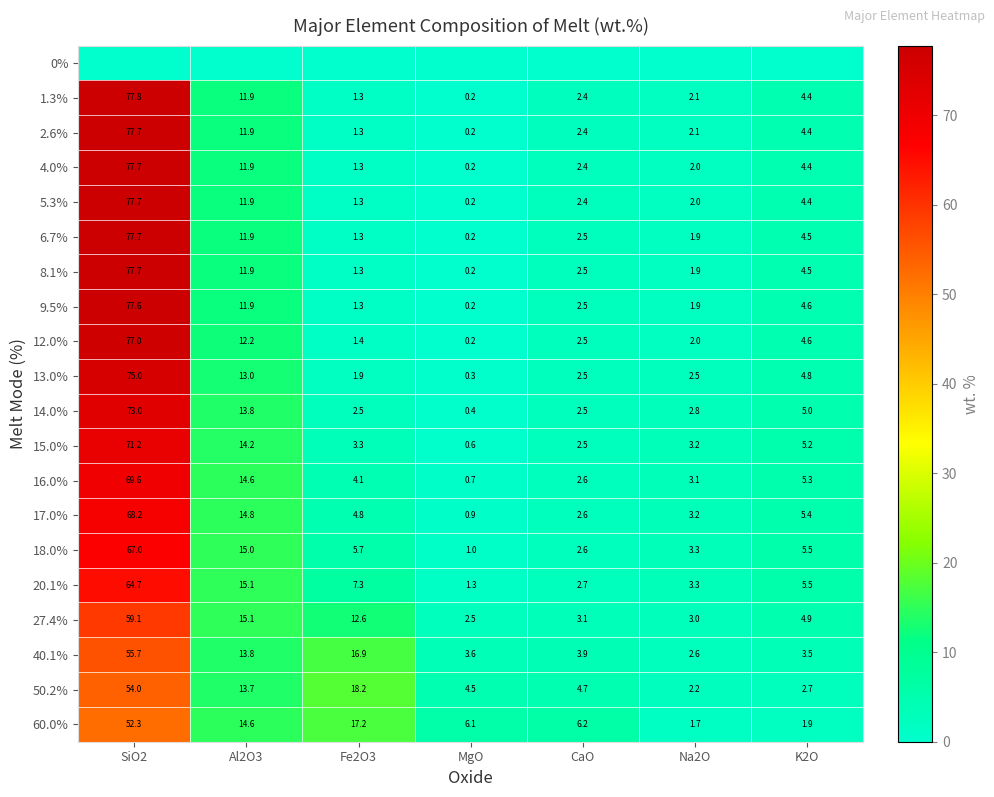

List the labels in order of 15.0% value, largest first.

SiO2, Al2O3, K2O, Fe2O3, Na2O, CaO, MgO